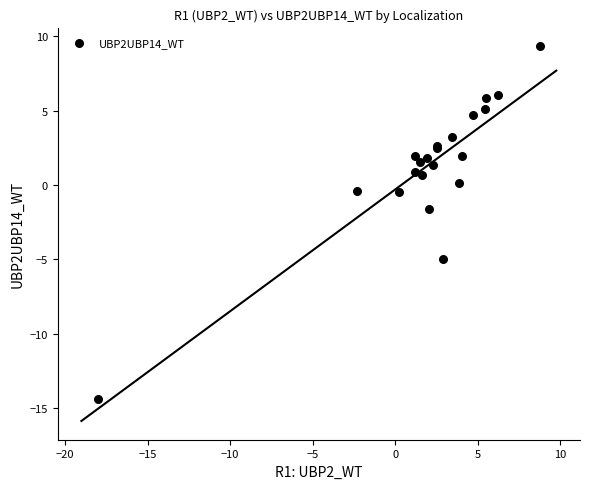

What Y value in the scatter plot is closest to -2?

-1.6